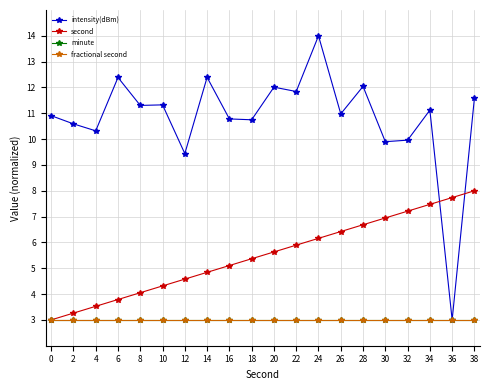

Reading right to left, transcribe all the data shown in this chart.

intensity(dBm): 38=11.6	36=3.0	34=11.1	32=10.0	30=9.9	28=12.0	26=11.0	24=14.0	22=11.8	20=12.0	18=10.7	16=10.8	14=12.4	12=9.4	10=11.3	8=11.3	6=12.4	4=10.3	2=10.6	0=10.9
second: 38=8.0	36=7.7	34=7.5	32=7.2	30=6.9	28=6.7	26=6.4	24=6.2	22=5.9	20=5.6	18=5.4	16=5.1	14=4.8	12=4.6	10=4.3	8=4.1	6=3.8	4=3.5	2=3.3	0=3.0
minute: 38=3.0	36=3.0	34=3.0	32=3.0	30=3.0	28=3.0	26=3.0	24=3.0	22=3.0	20=3.0	18=3.0	16=3.0	14=3.0	12=3.0	10=3.0	8=3.0	6=3.0	4=3.0	2=3.0	0=3.0
fractional second: 38=3.0	36=3.0	34=3.0	32=3.0	30=3.0	28=3.0	26=3.0	24=3.0	22=3.0	20=3.0	18=3.0	16=3.0	14=3.0	12=3.0	10=3.0	8=3.0	6=3.0	4=3.0	2=3.0	0=3.0